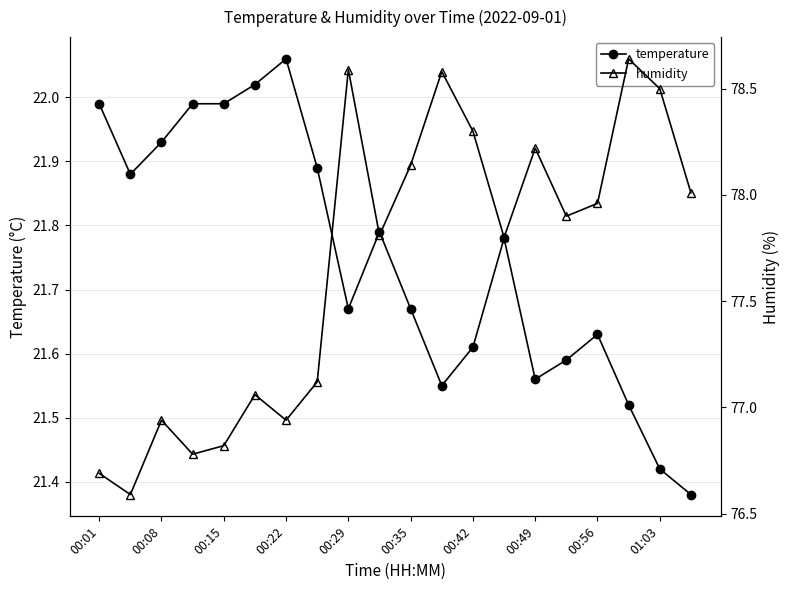

True or false: temperature has more than 0 points higher than both neighbors.

True